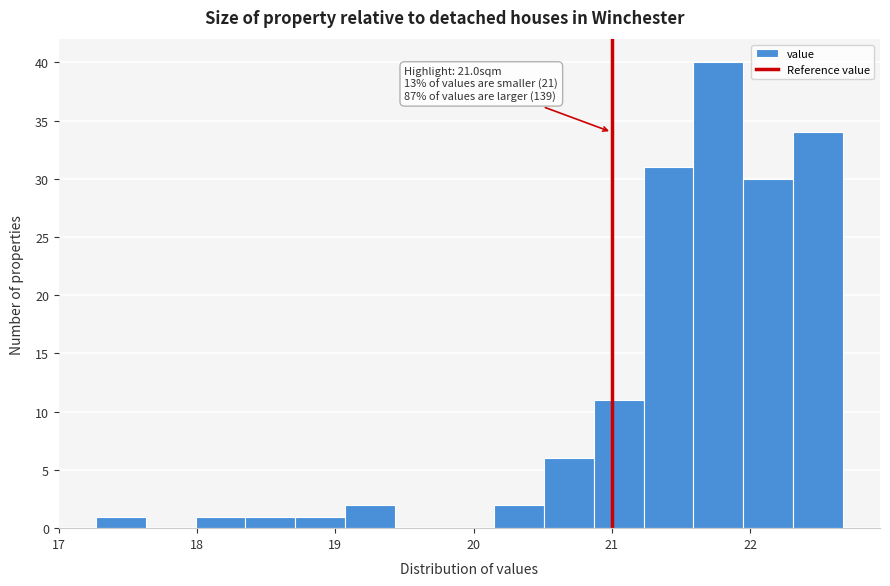

Around what value on the x-axis is the tallest bar? Give the approximate position of its centre, as read against the axis.

21.8